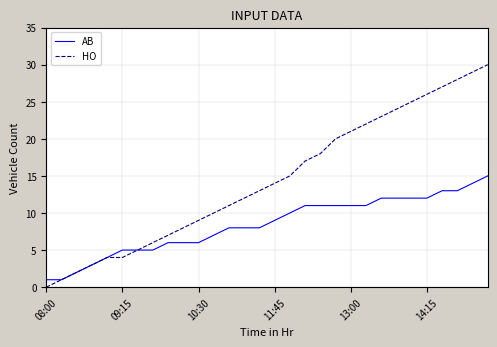

What is the greatest value displayed?

30